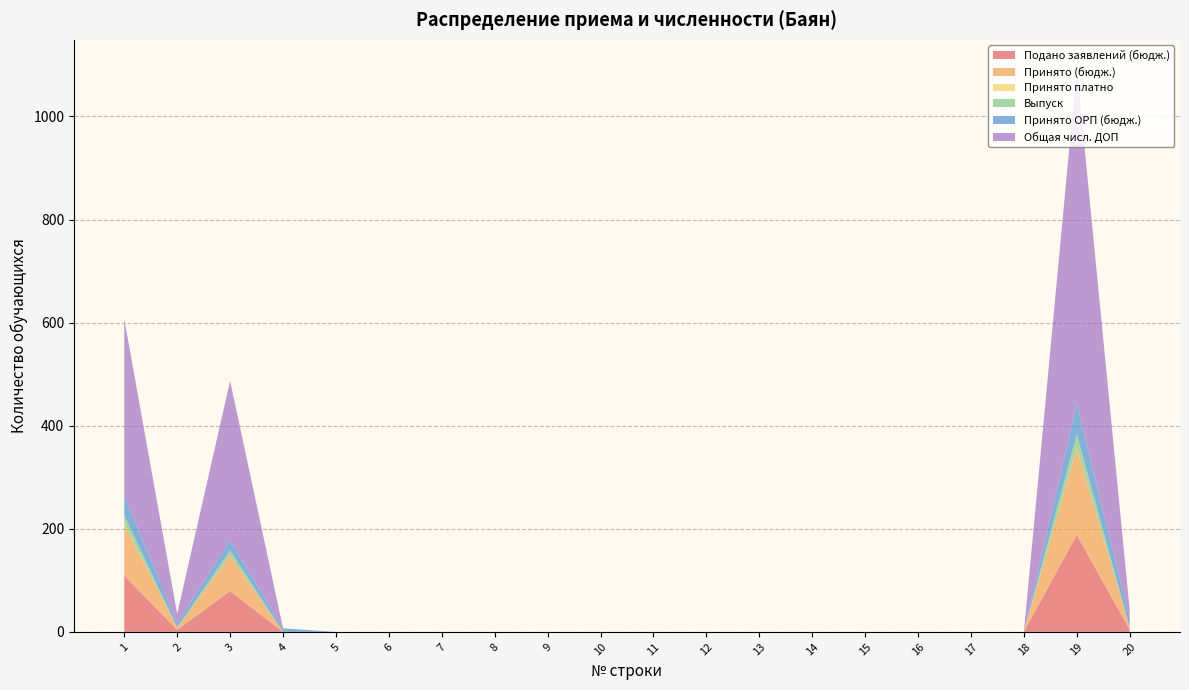

Reading right to left, what are all the values shown in this chart?

Подано заявлений (бюдж.): 20=4	19=188	18=0	17=0	16=0	15=0	14=0	13=0	12=0	11=0	10=0	9=0	8=0	7=0	6=0	5=0	4=0	3=79	2=4	1=109
Принято (бюдж.): 20=4	19=168	18=0	17=0	16=0	15=0	14=0	13=0	12=0	11=0	10=0	9=0	8=0	7=0	6=0	5=0	4=0	3=69	2=4	1=99
Принято платно: 20=0	19=1	18=0	17=0	16=0	15=0	14=0	13=0	12=0	11=0	10=0	9=0	8=0	7=0	6=0	5=0	4=0	3=0	2=0	1=1
Выпуск: 20=1	19=27	18=0	17=0	16=0	15=0	14=0	13=0	12=0	11=0	10=0	9=0	8=0	7=0	6=0	5=0	4=0	3=10	2=1	1=17
Принято ОРП (бюдж.): 20=15	19=59	18=0	17=0	16=0	15=0	14=0	13=0	12=0	11=0	10=0	9=0	8=0	7=0	6=0	5=0	4=7	3=20	2=8	1=39
Общая числ. ДОП: 20=18	19=651	18=0	17=0	16=0	15=0	14=0	13=0	12=0	11=0	10=0	9=0	8=0	7=0	6=0	5=0	4=0	3=309	2=18	1=342